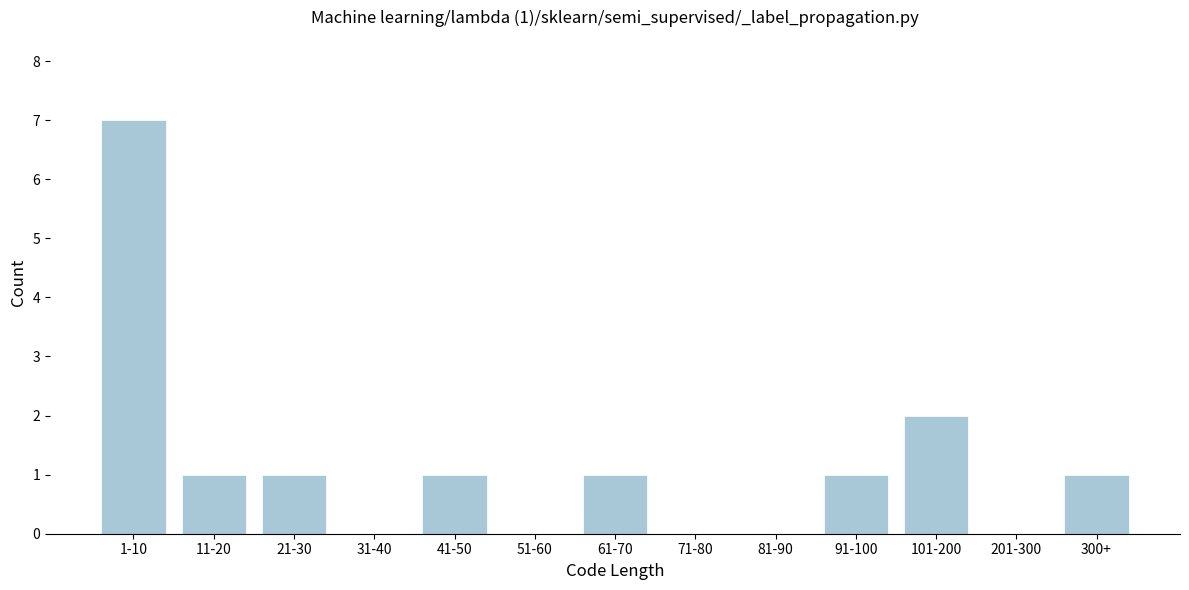

Reading left to right, transcribe all the data shown in this chart.

1-10=7	11-20=1	21-30=1	31-40=0	41-50=1	51-60=0	61-70=1	71-80=0	81-90=0	91-100=1	101-200=2	201-300=0	300+=1